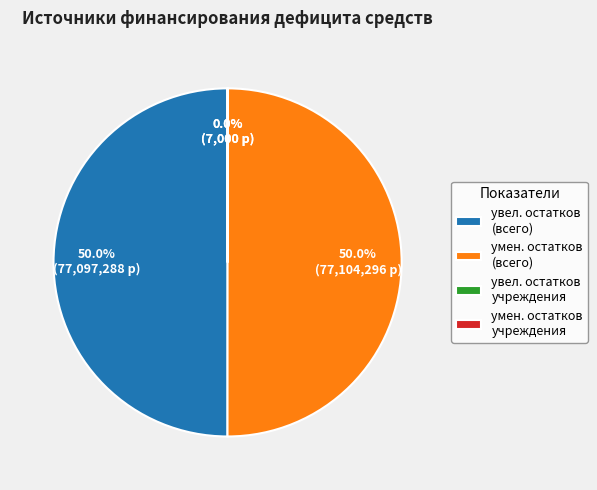

What percentage do увел. остатков (всего) and умен. остатков (всего) together represent?

100.0%